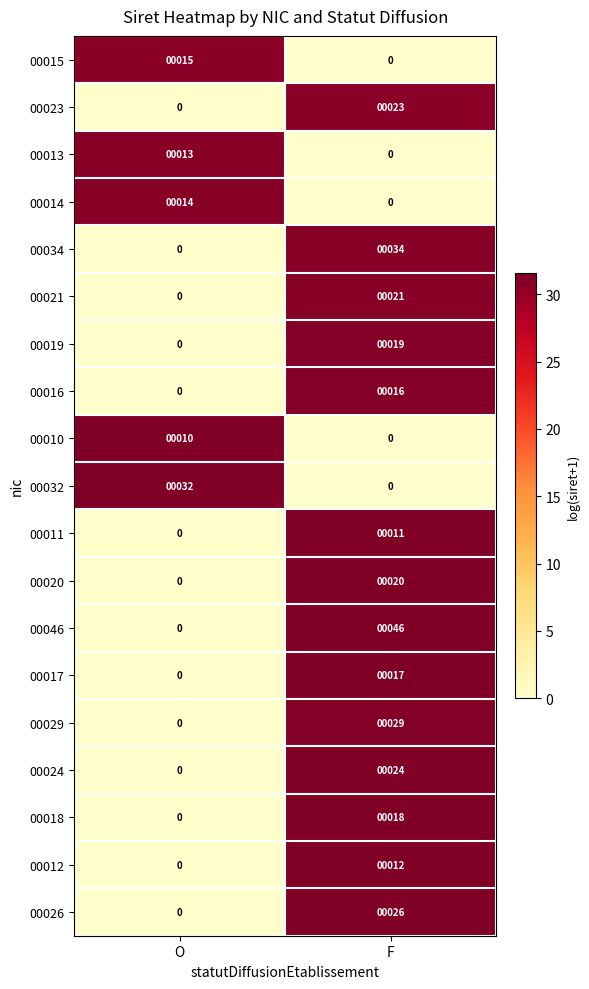

At which category is the sum across all series the highest?

F